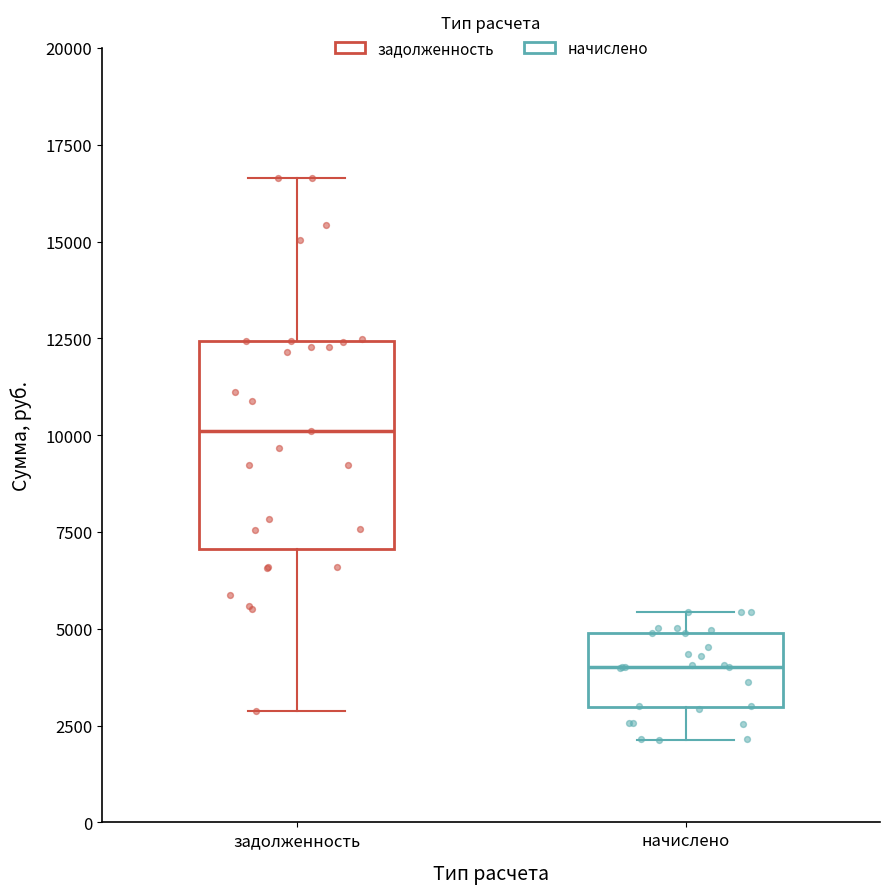

Reading left to right, transcribe this box plot: for each box, give where its median line is, the range the box spans, and where its two whiskers end, as read against the y-axis. The values are not printed on the chart, so give them approximately, as read against the axis.

задолженность: median 10000, box 7000 to 12500, whiskers 3000 to 16500
начислено: median 4000, box 3000 to 5000, whiskers 2000 to 5500